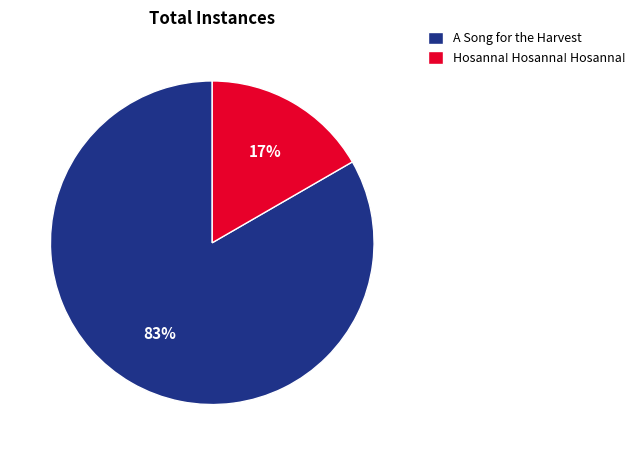

What percentage is the A Song for the Harvest slice, to the nearest percent?

83%